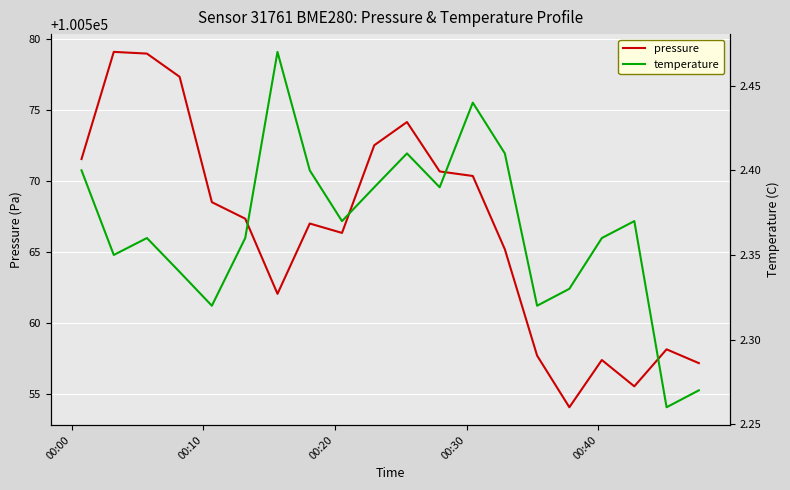

True or false: temperature and pressure cross at least once.

False